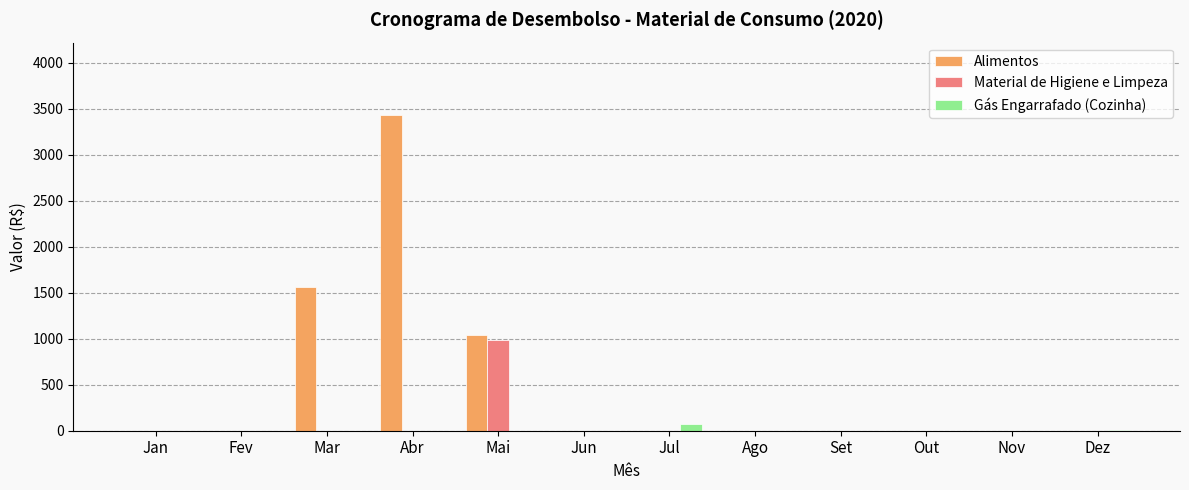

Is the value of Gás Engarrafado (Cozinha) at Mar greater than the value of Alimentos at Abr?

No